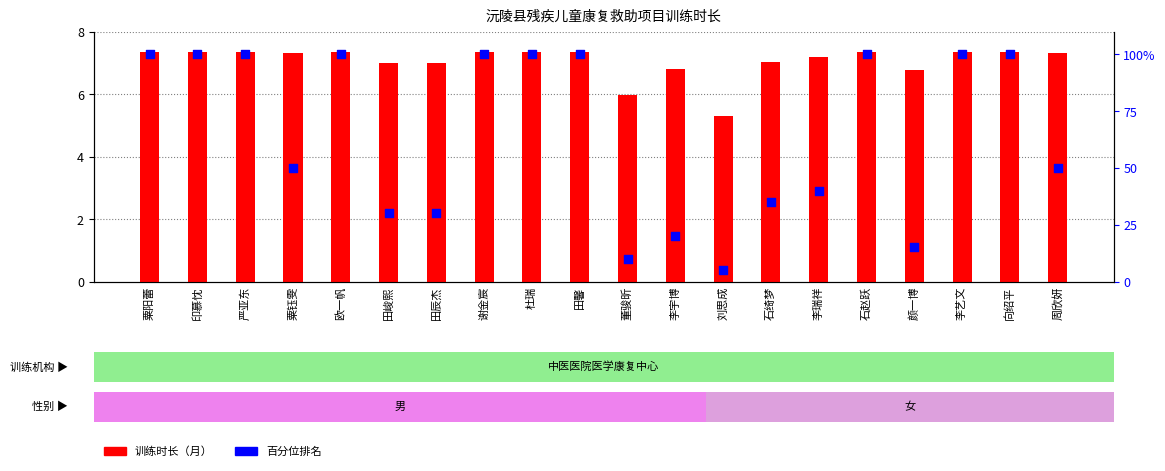

Is the value of 训练时长（月） at 李宇博 greater than the value of 百分位排名 at 欧一帆?

No